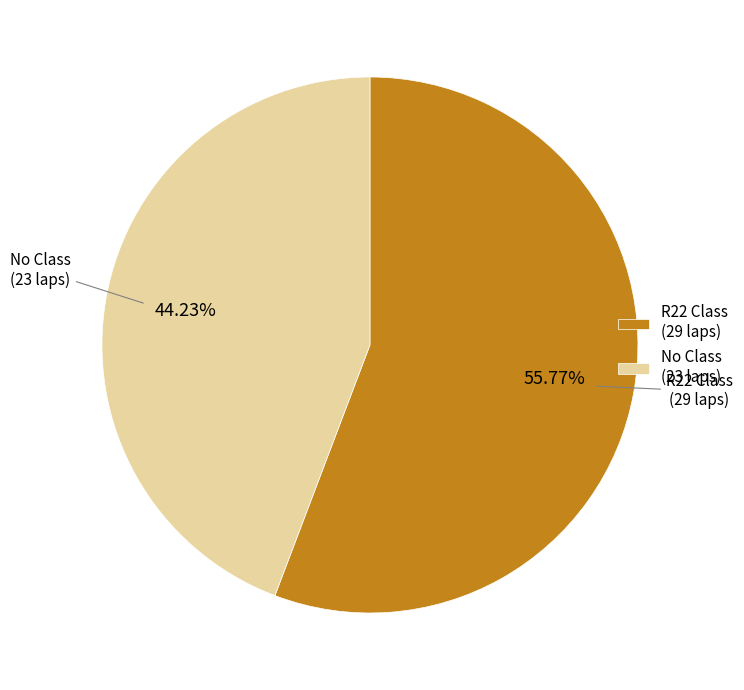

Rank the categories by value from lowest to highest.

No Class (23 laps), R22 Class (29 laps)